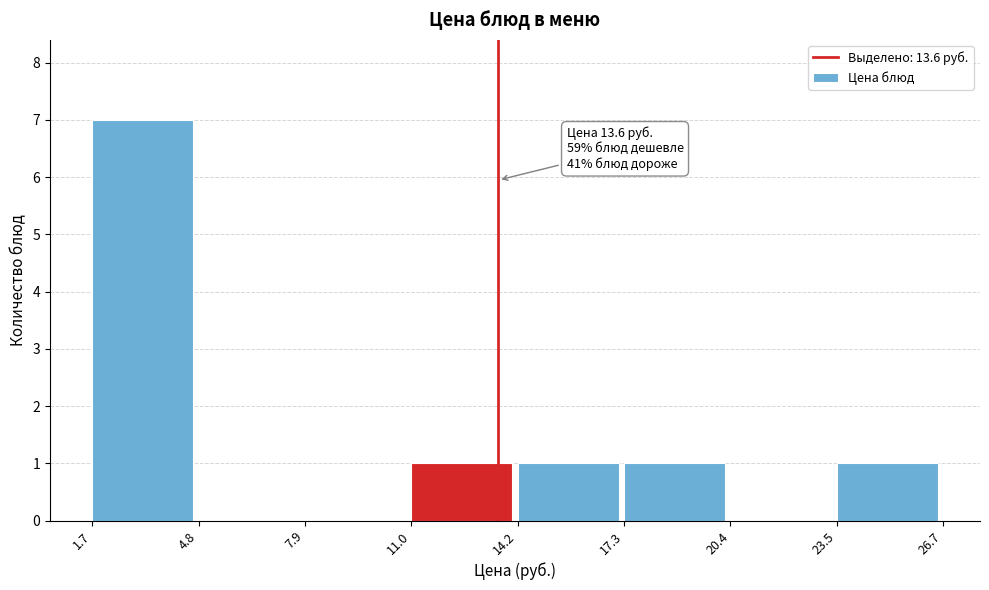

Which range on the x-axis has the tallest bar?

1.7 to 4.8